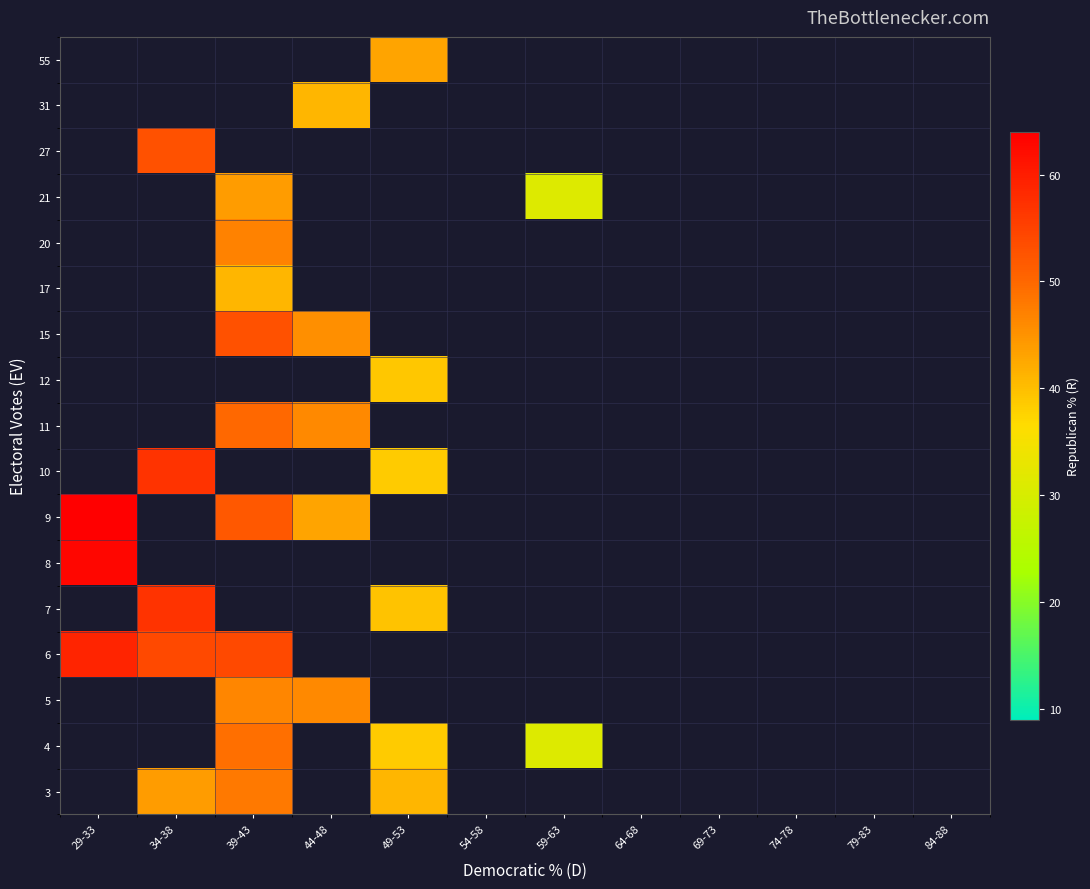

What is the smallest value displayed?

31.0